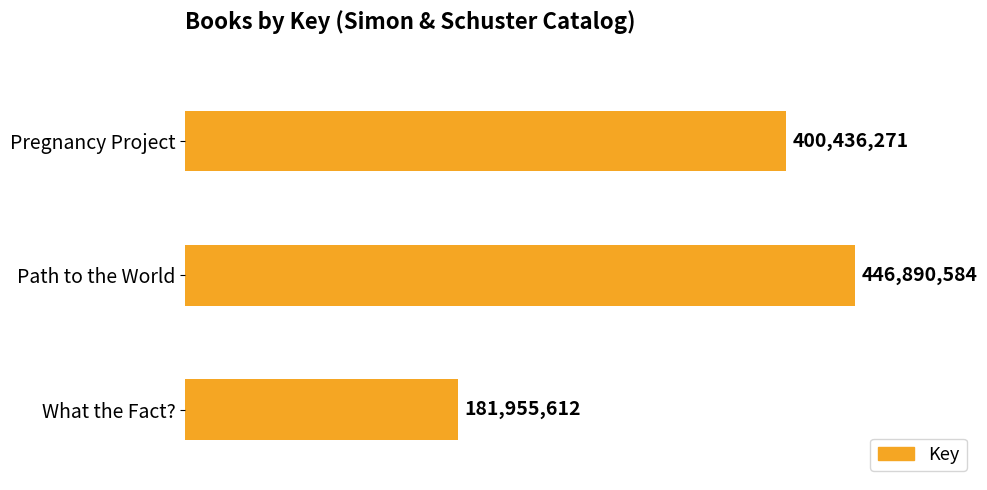

What is the maximum value shown in the chart?

446890584